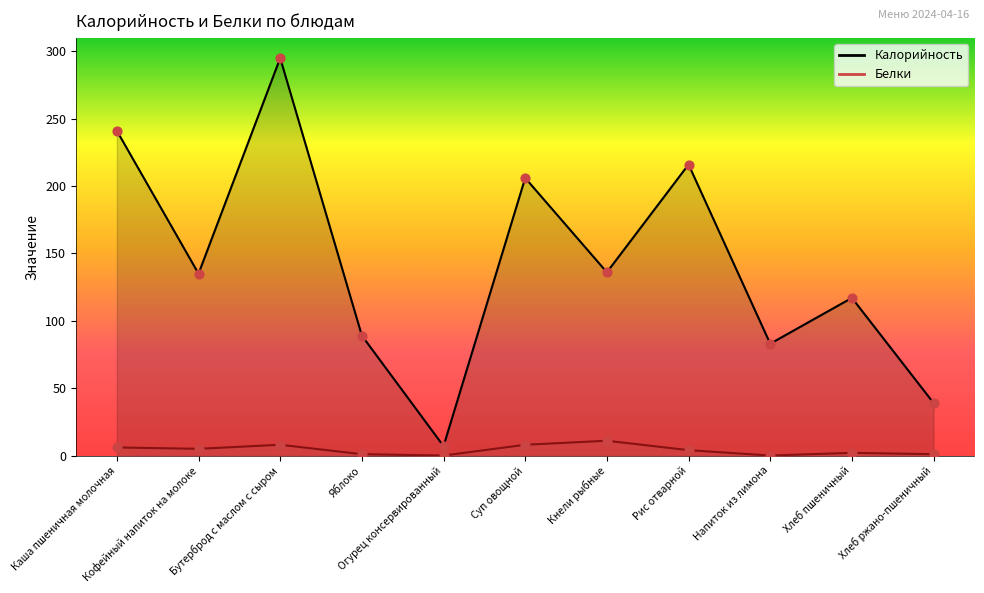

What are all the series names shown in the legend?

Калорийность, Белки